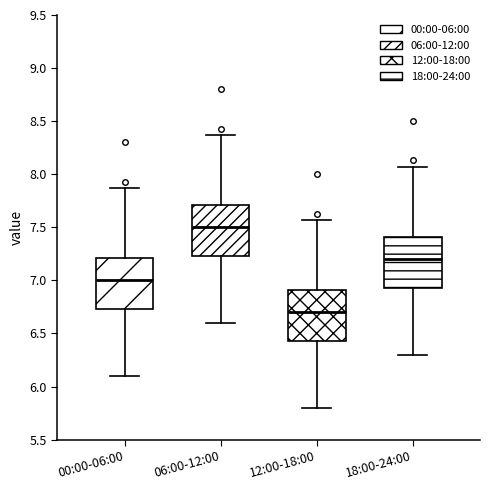

Which box's median line is the highest?

06:00-12:00